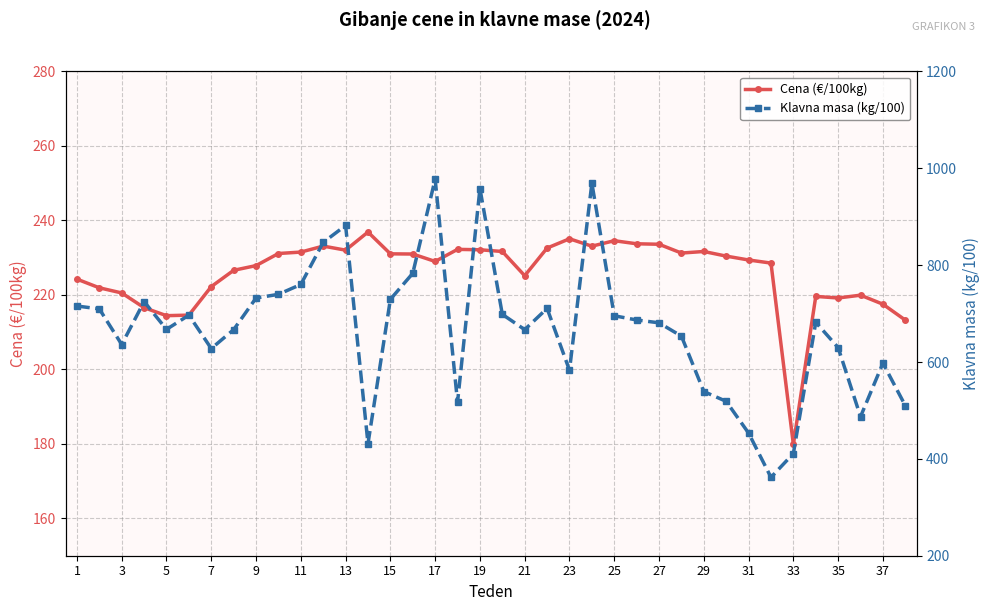

True or false: Cena (€/100kg) has more than 2 points higher than both neighbors.

True